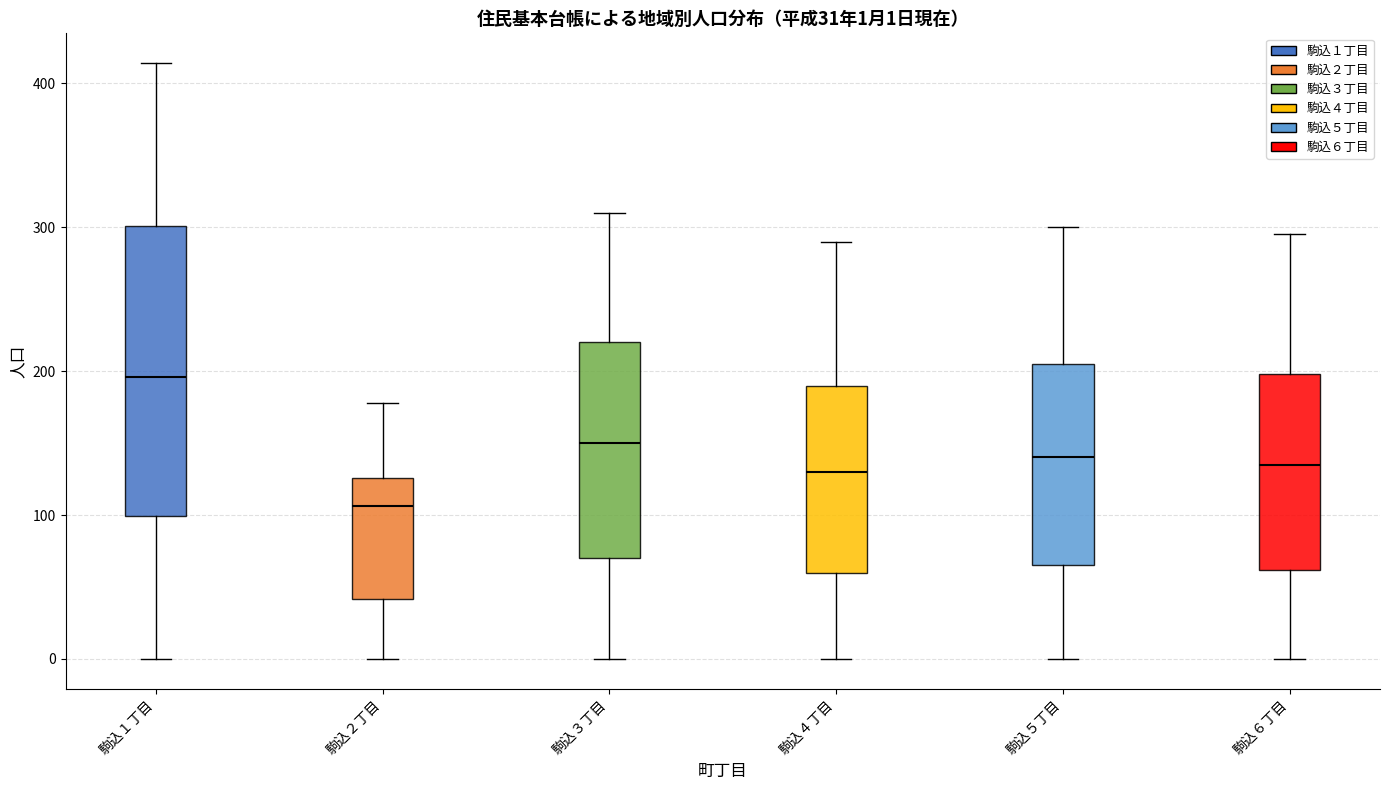

Which box's median line is the lowest?

駒込２丁目